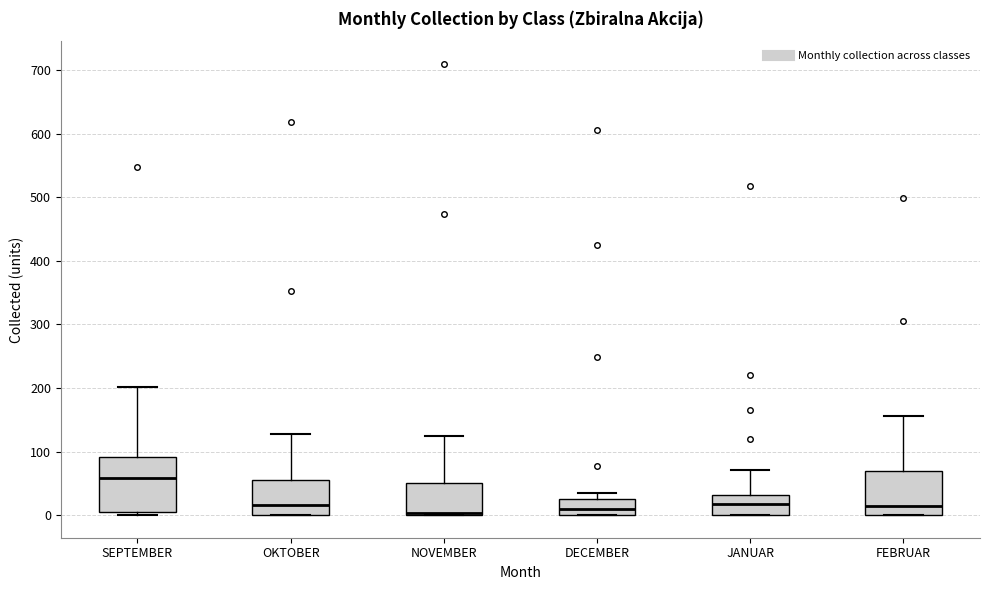

Reading left to right, read every box against the y-axis: the position of its median line, the range the box covers, and the ends of its whiskers. The values are not printed on the chart, so give them approximately, as read against the axis.

SEPTEMBER: median 60, box 0 to 90, whiskers 0 (just below the box's lower edge) to 200
OKTOBER: median 20, box 0 to 60, whiskers 0 to 130
NOVEMBER: median 0 (just above the box's lower edge), box 0 to 50, whiskers 0 to 130
DECEMBER: median 10, box 0 to 30, whiskers 0 to 40
JANUAR: median 20, box 0 to 30, whiskers 0 to 70
FEBRUAR: median 20, box 0 to 70, whiskers 0 to 160